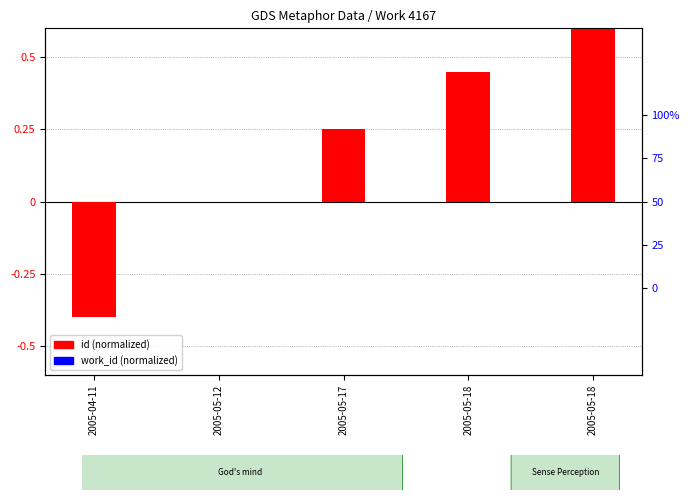

Is the value of id (normalized) at 2005-05-17 greater than the value of work_id (normalized) at 2005-05-18?

Yes